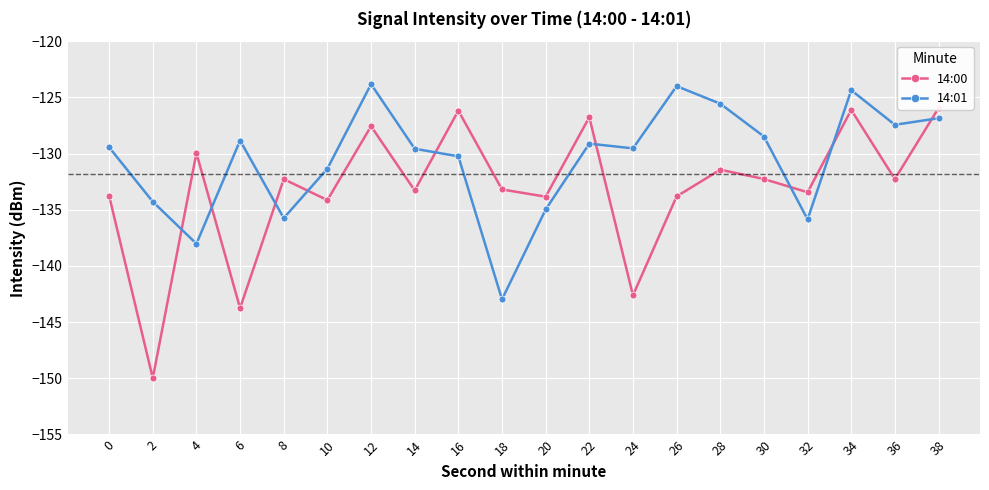

Rank the categories by 14:00 value from highest to lowest.

38, 34, 16, 22, 12, 4, 28, 30, 36, 8, 18, 14, 32, 0, 26, 20, 10, 24, 6, 2